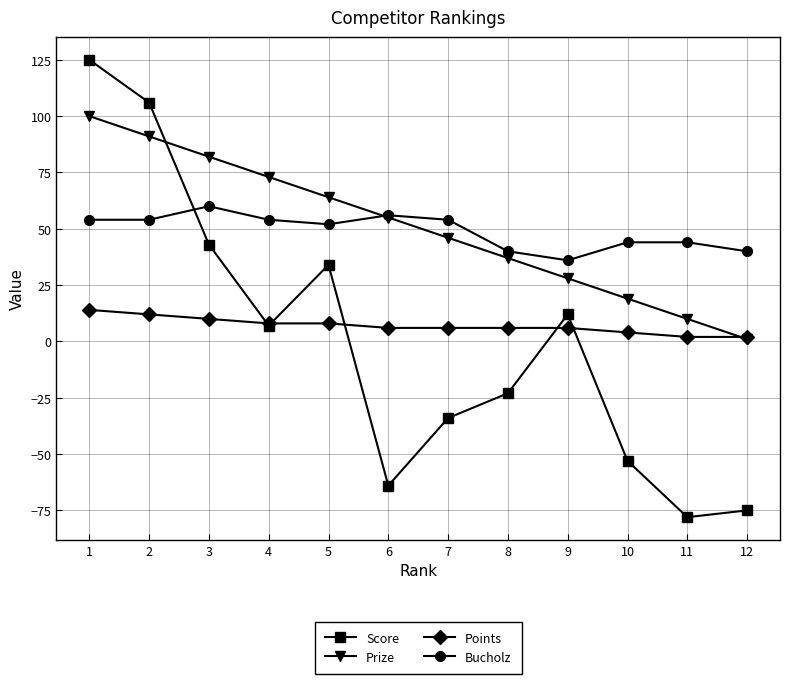

At 3, list the series in order from largest to smallest.

Prize, Bucholz, Score, Points